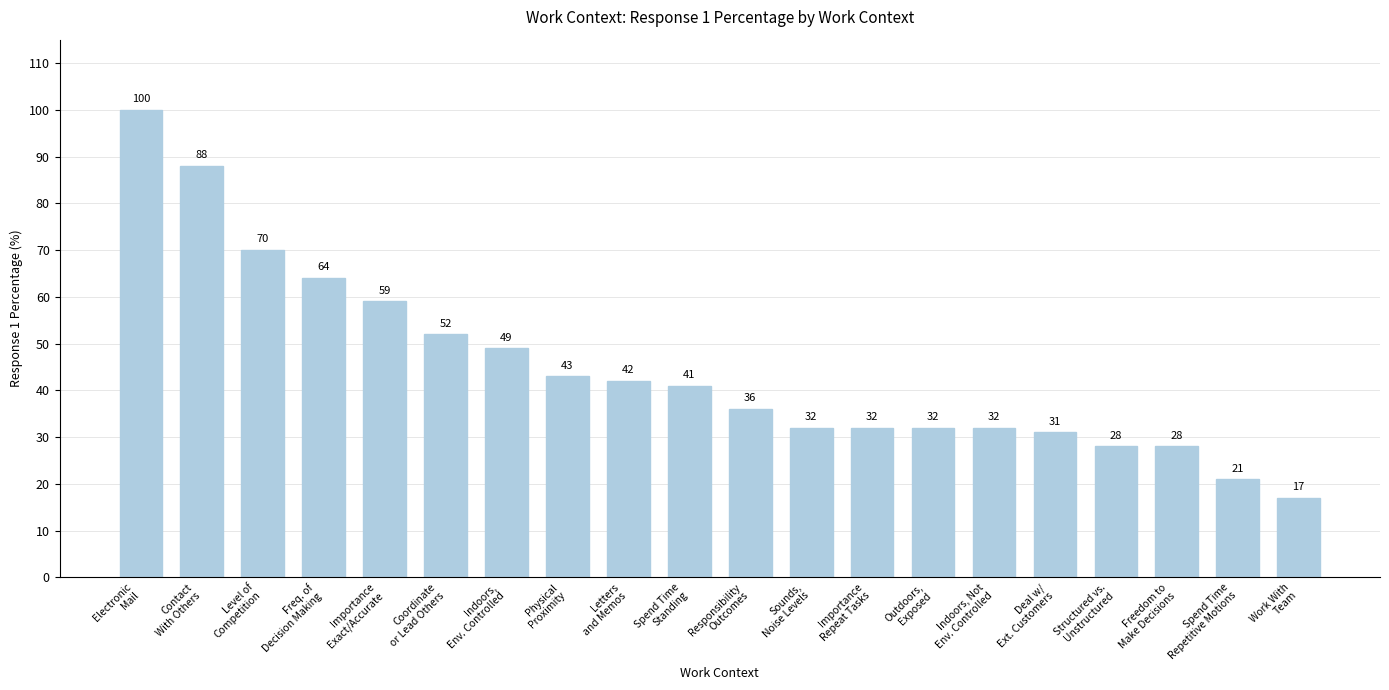

What is the label of the 19th bar from the left?

Spend Time
Repetitive Motions